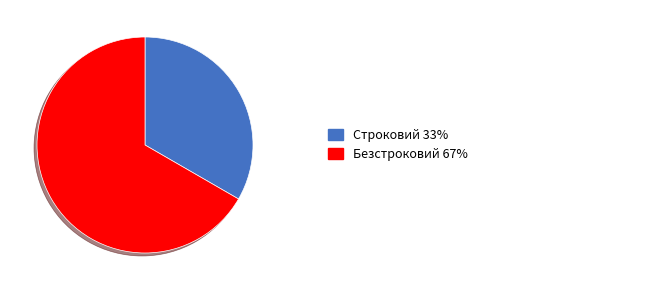

Does any single category account for the majority?

Yes